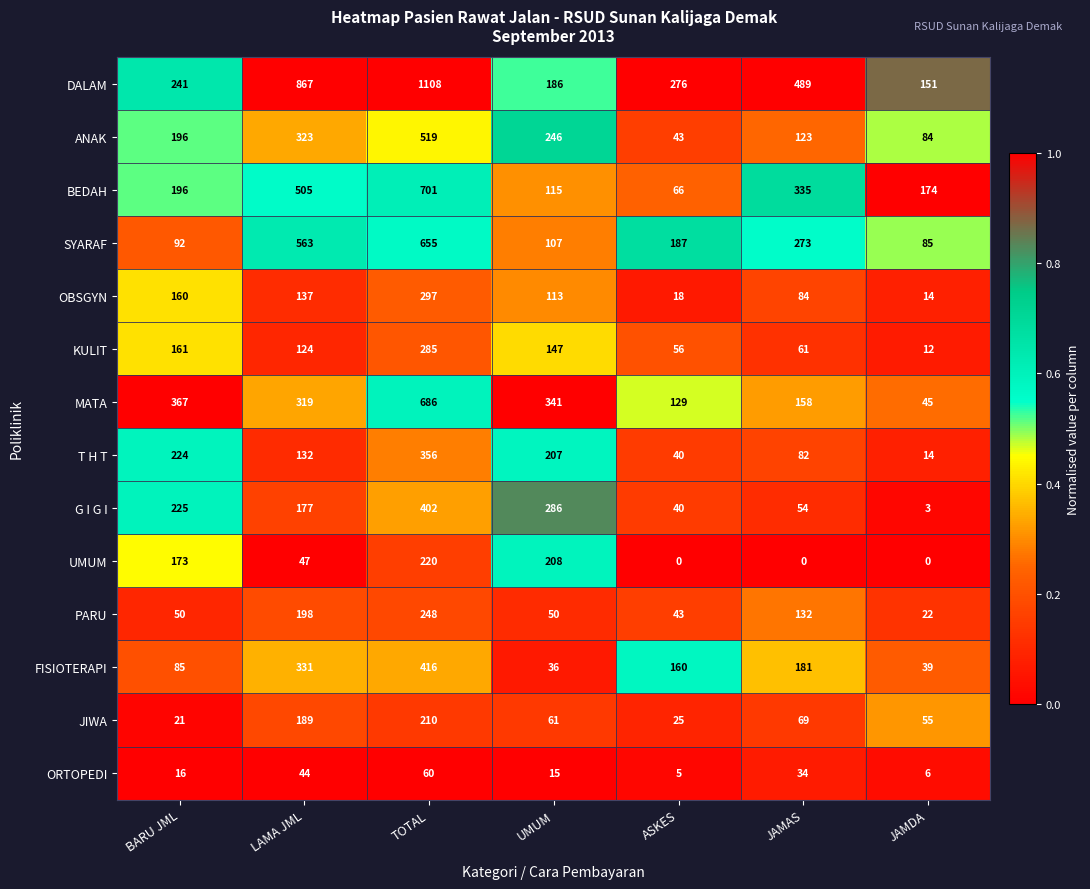

Count the number of data series in this chart.

14